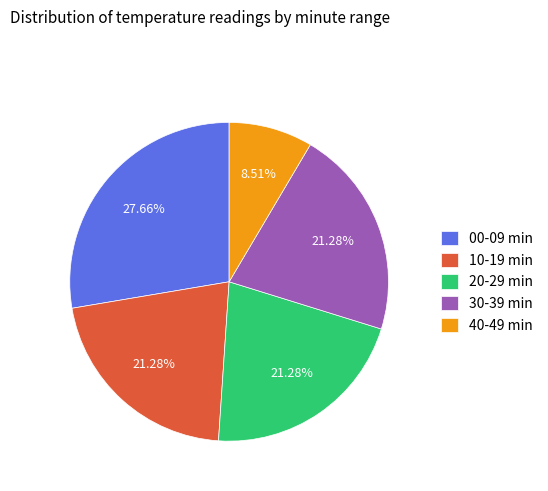

Which category has the biggest portion of the pie?

00-09 min